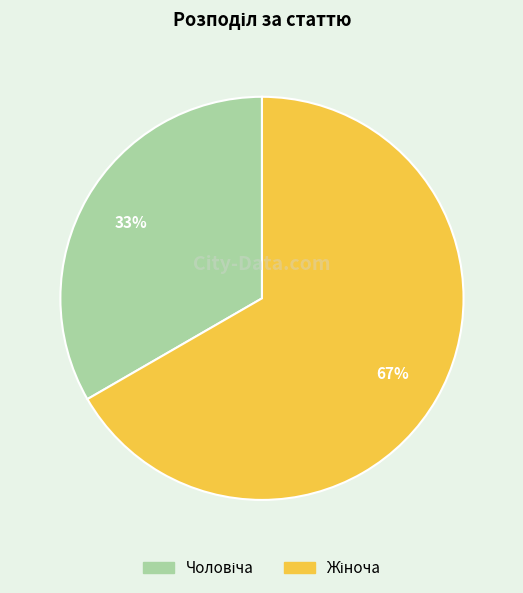

Is there a majority slice in this chart?

Yes